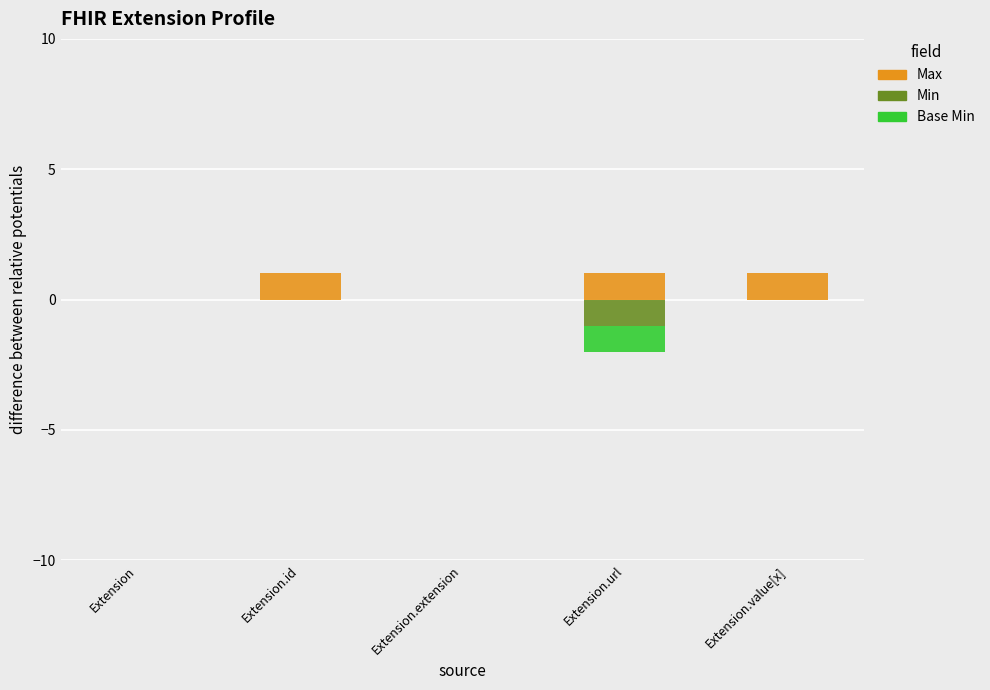

What is the difference between the maximum and minimum values in the Max series?

1